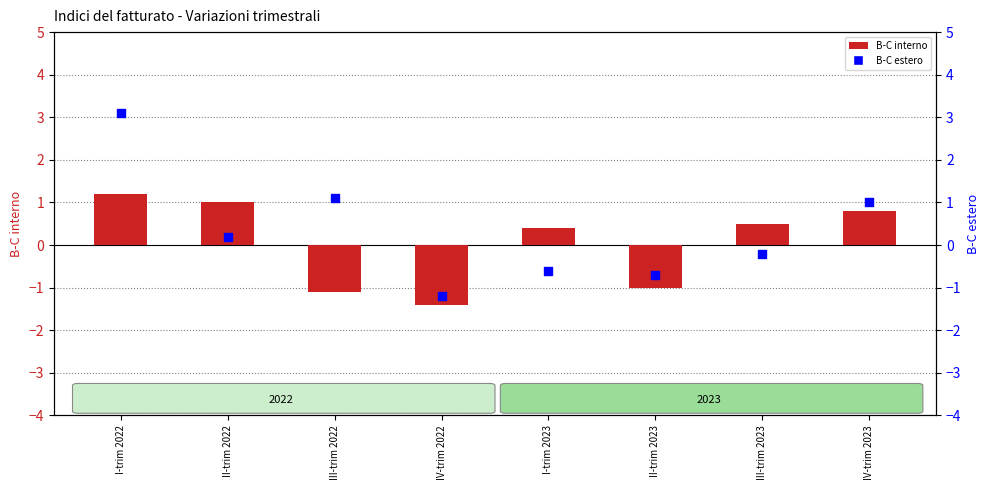

Which series has the largest Y range (max minus min)?

B-C estero (scatter)